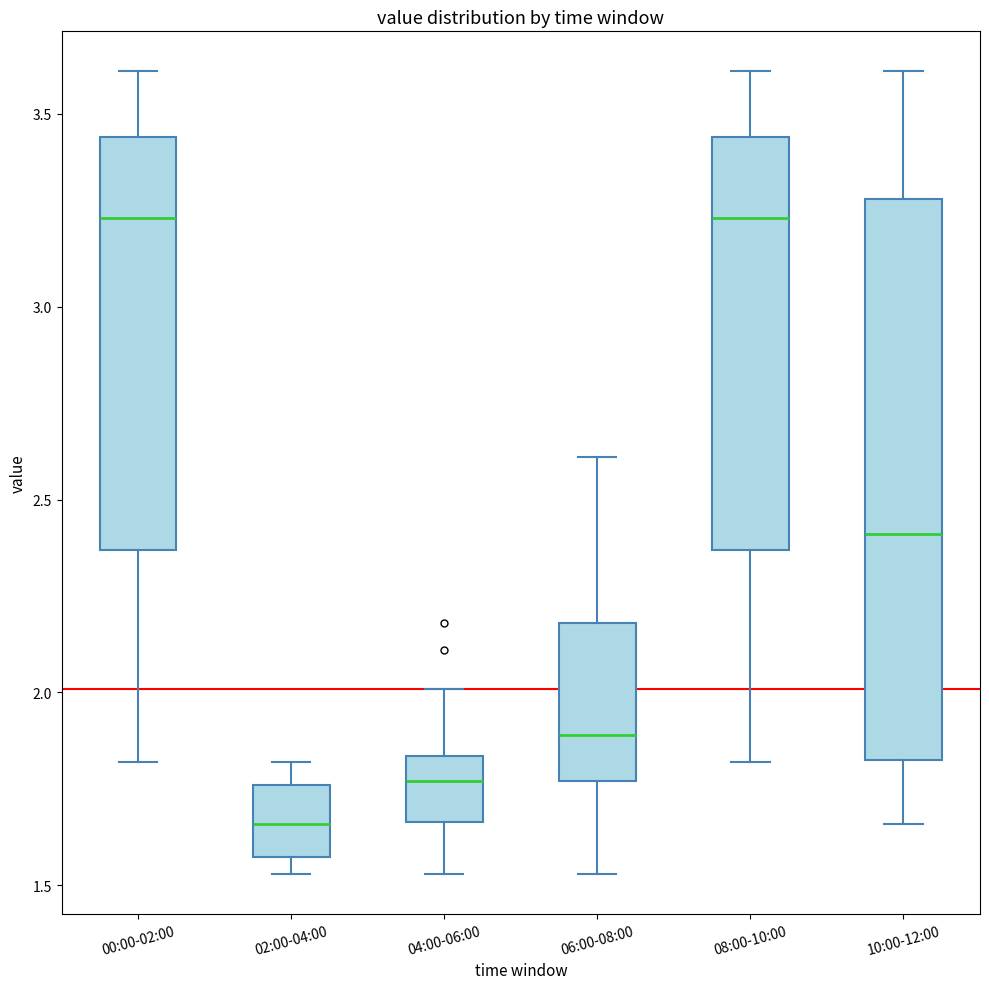

Comparing the boxes themselves (not the whiskers), which one is the tallest?

10:00-12:00